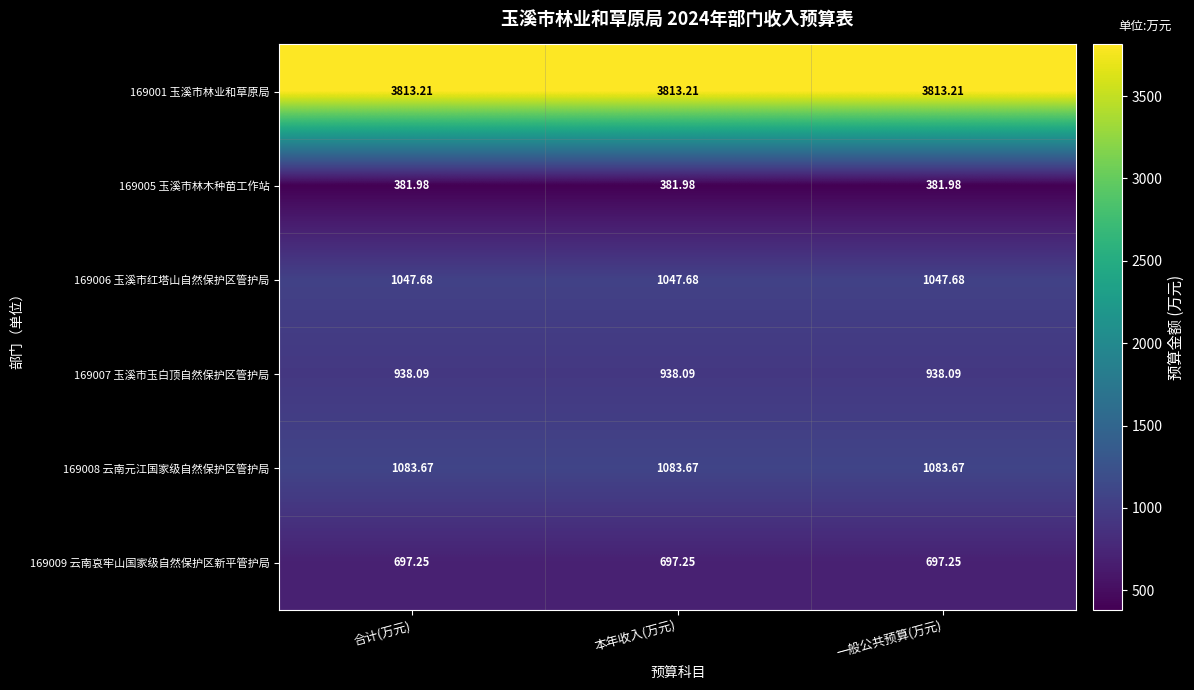

Reading left to right, list all the values displayed in this chart.

169001 玉溪市林业和草原局: 合计(万元)=3813.2	本年收入(万元)=3813.2	一般公共预算(万元)=3813.2
169005 玉溪市林木种苗工作站: 合计(万元)=382.0	本年收入(万元)=382.0	一般公共预算(万元)=382.0
169006 玉溪市红塔山自然保护区管护局: 合计(万元)=1047.7	本年收入(万元)=1047.7	一般公共预算(万元)=1047.7
169007 玉溪市玉白顶自然保护区管护局: 合计(万元)=938.1	本年收入(万元)=938.1	一般公共预算(万元)=938.1
169008 云南元江国家级自然保护区管护局: 合计(万元)=1083.7	本年收入(万元)=1083.7	一般公共预算(万元)=1083.7
169009 云南哀牢山国家级自然保护区新平管护局: 合计(万元)=697.2	本年收入(万元)=697.2	一般公共预算(万元)=697.2